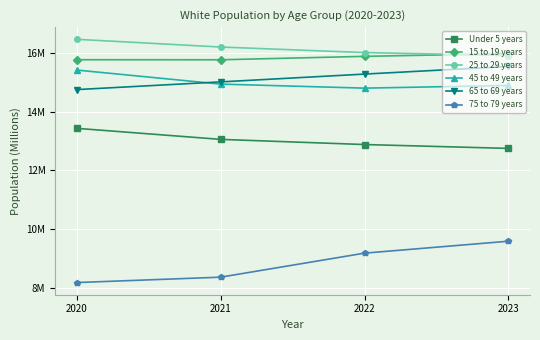

What are all the series names shown in the legend?

Under 5 years, 15 to 19 years, 25 to 29 years, 45 to 49 years, 65 to 69 years, 75 to 79 years